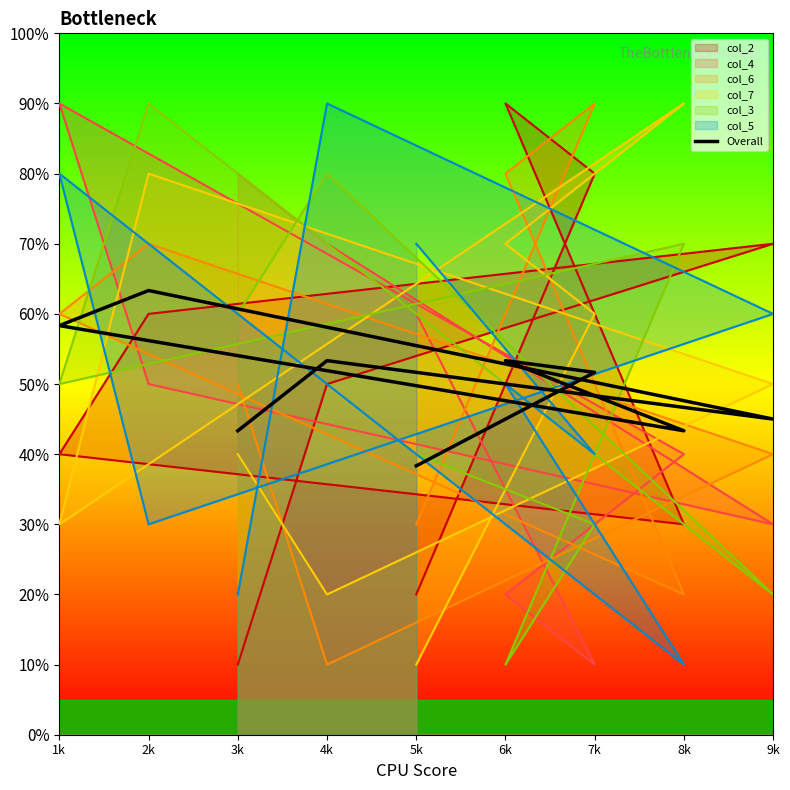

Rank the categories by value from lowest to highest.

5k, 8k, 3k, 9k, 7k, 6k, 4k, 1k, 2k